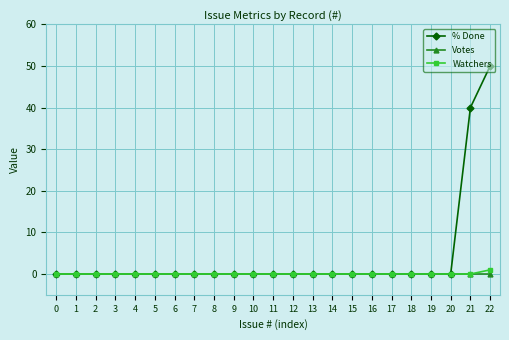

True or false: % Done has a value of 0 at 16.

True